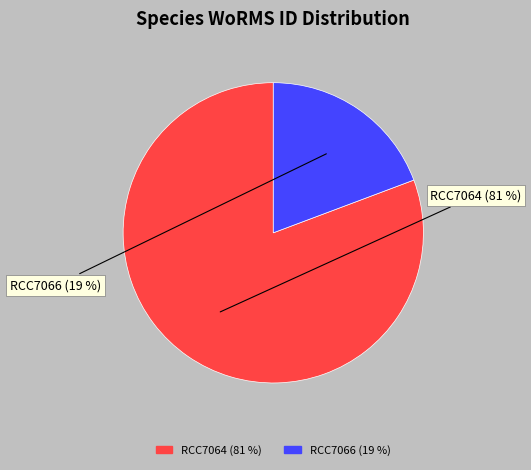

To the nearest percent, what is the combined percentage of RCC7066 and RCC7064?

100%